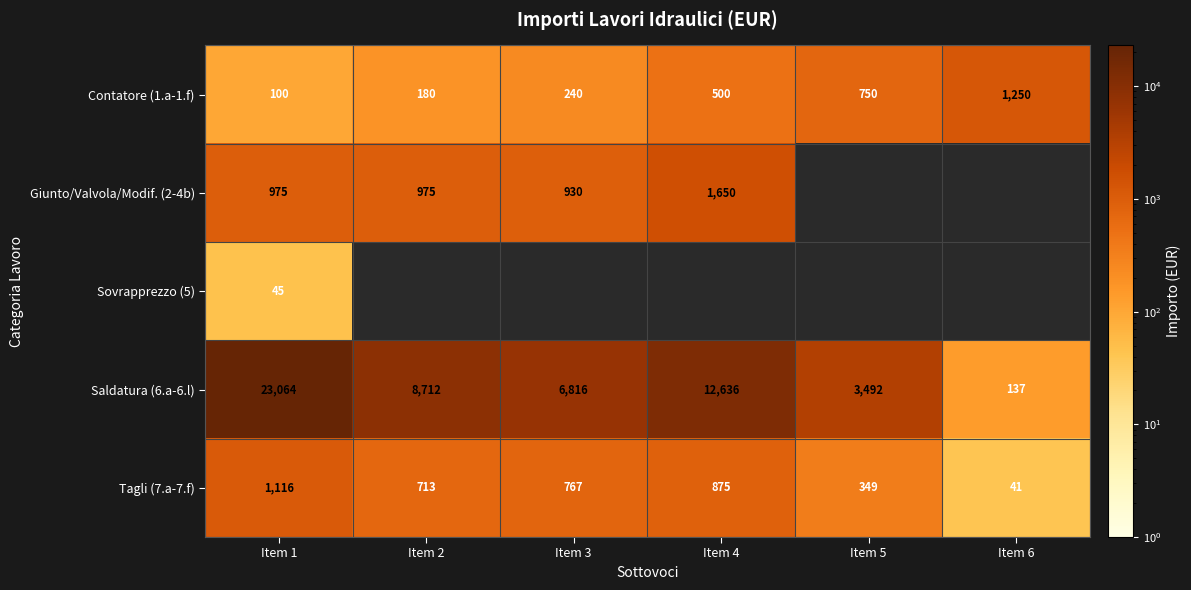

Is the value of Tagli (7.a-7.f) at Item 5 greater than the value of Saldatura (6.a-6.l) at Item 1?

No